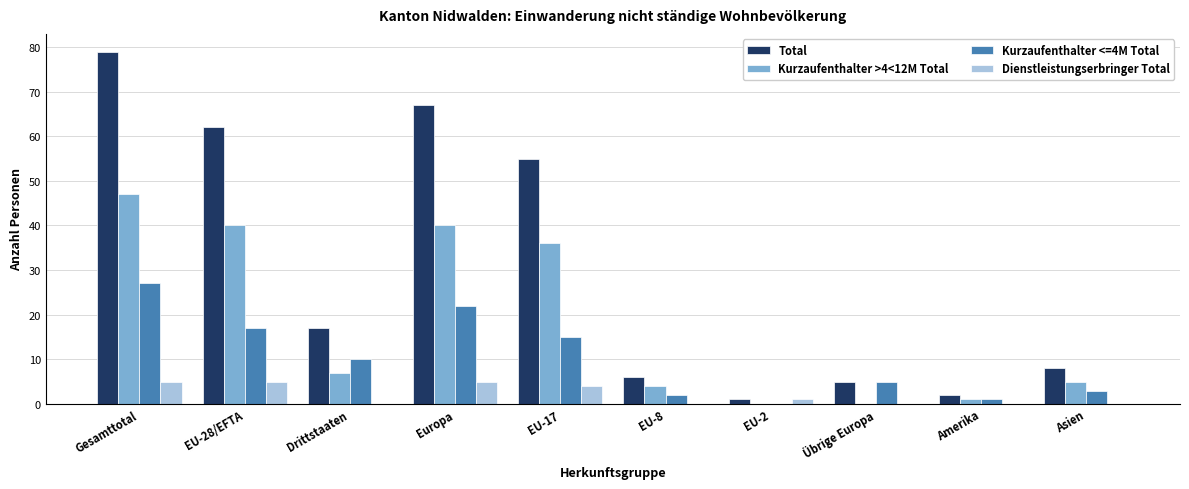

What is the maximum value for Total?

79